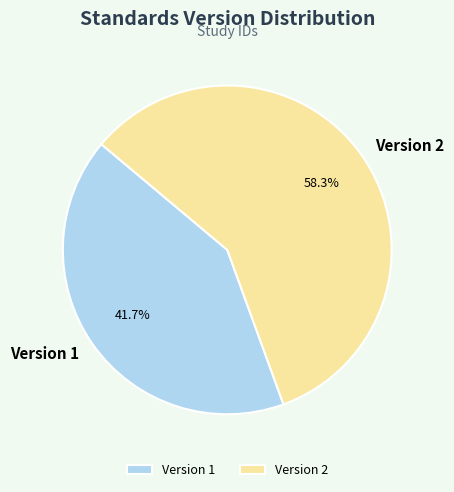

How many segments does this pie chart have?

2